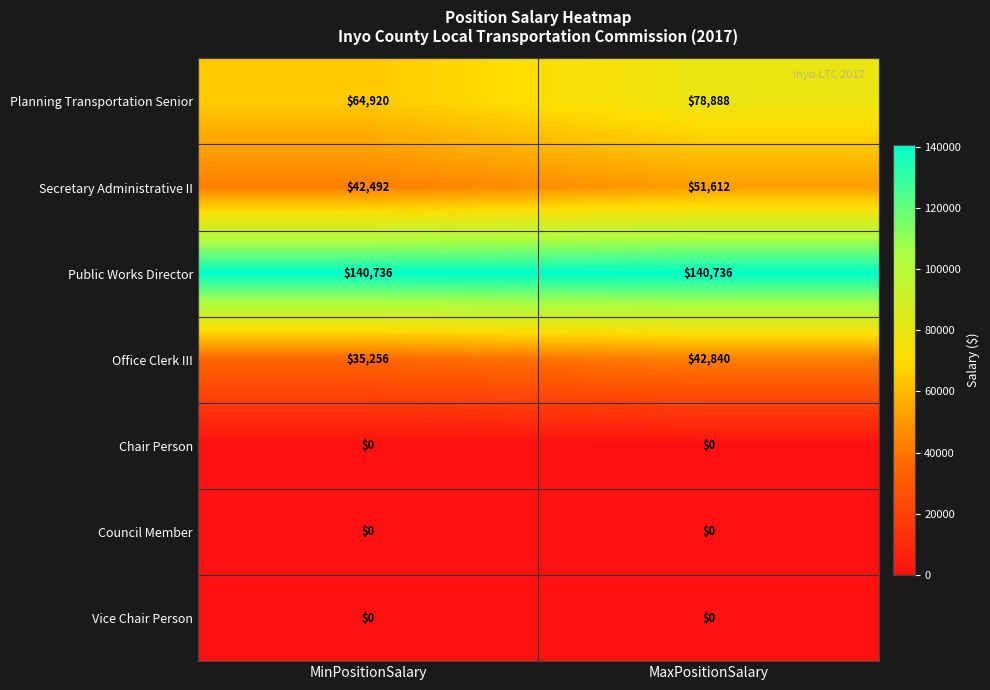

Which series has the largest range (max minus min)?

Planning Transportation Senior